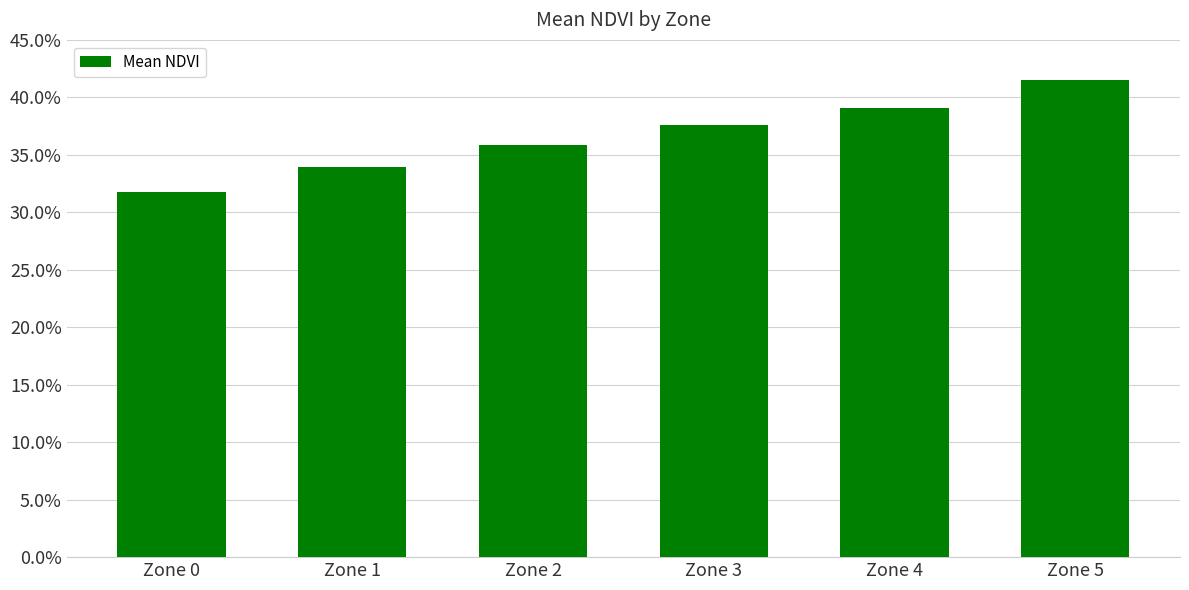

What is the greatest value displayed?

0.4